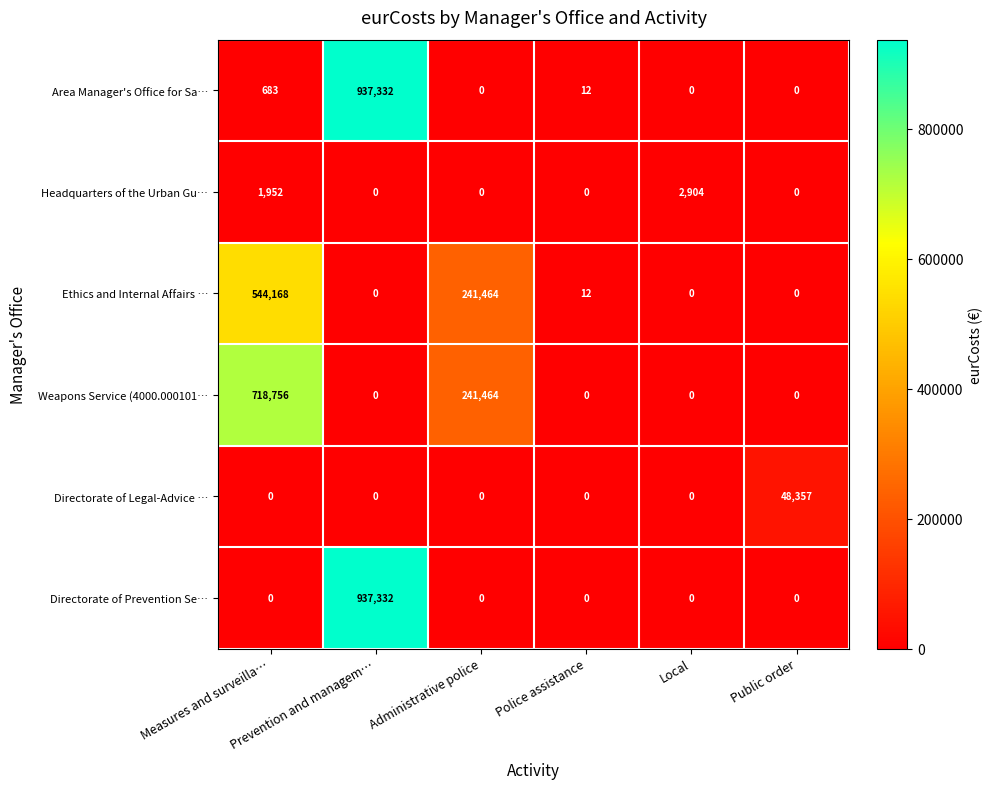

What is the average value of the Ethics and Internal Affairs … series?

130941